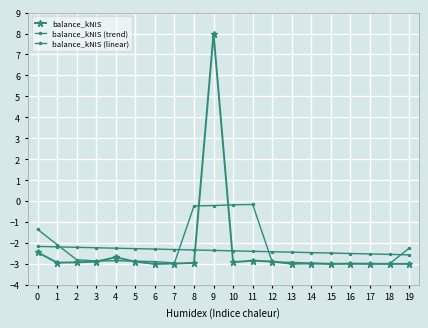

Is this an area chart (filled region under the line)?

No